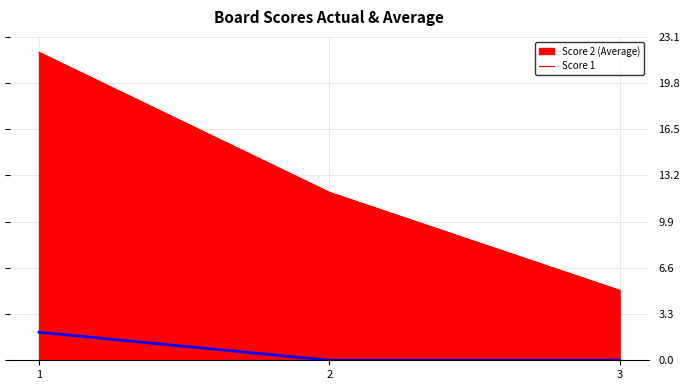

How many distinct data groups are displayed?

2